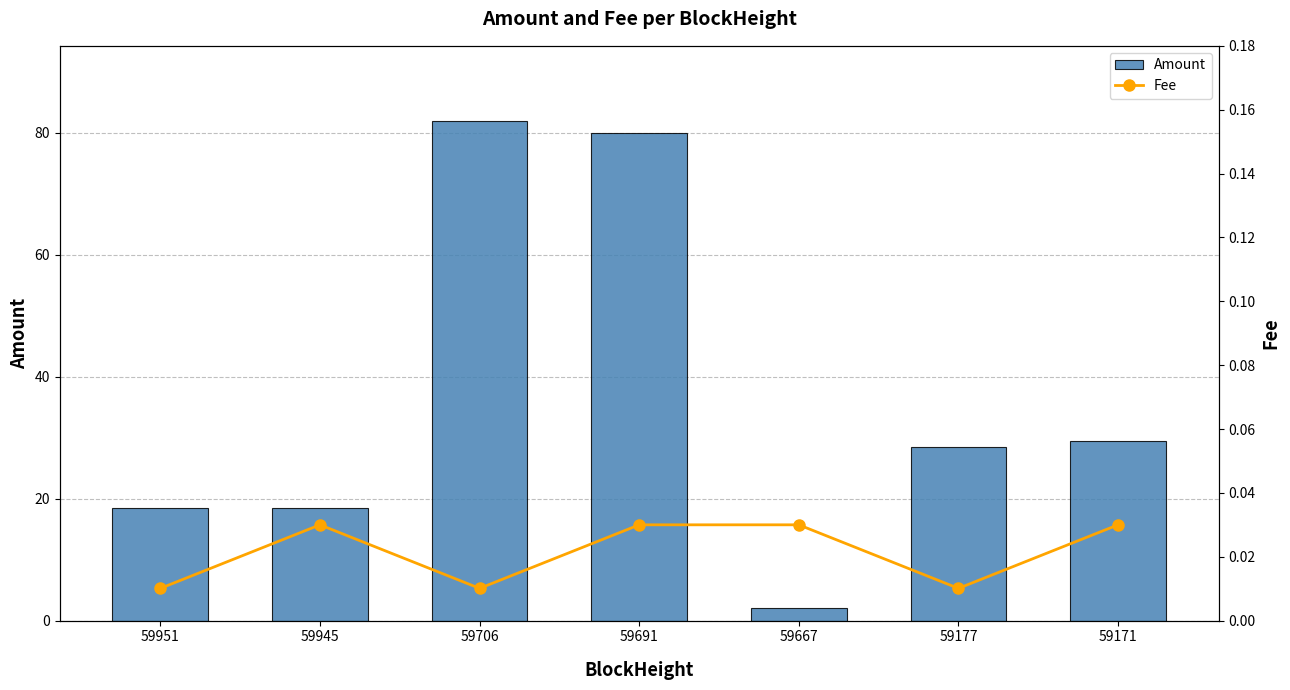

At which label does Amount reach its peak?

59706